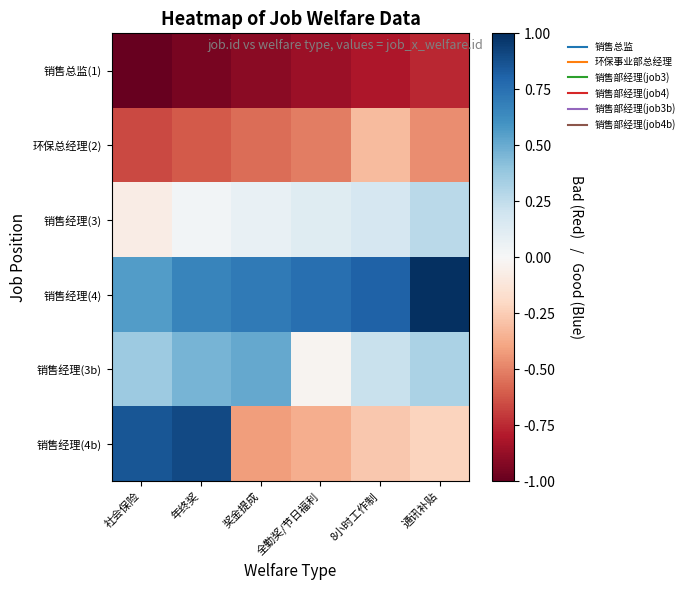

Which series has the largest total across all categories?

销售经理(4)